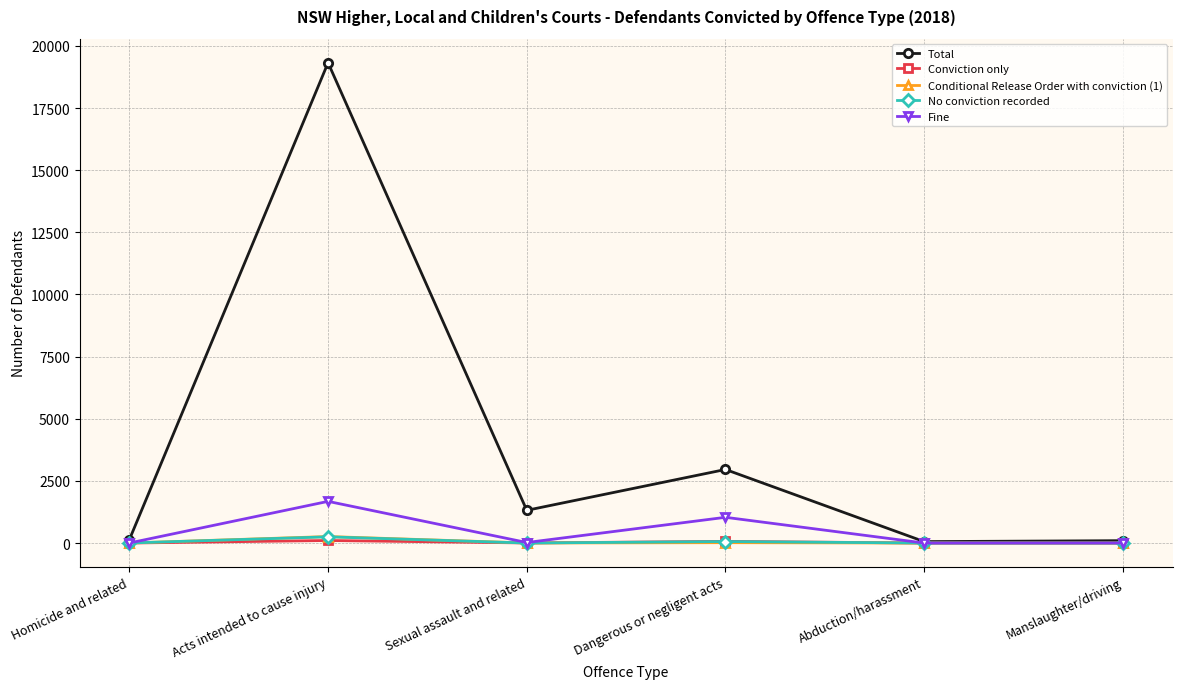

The value of No conviction recorded at Sexual assault and related is 0. True or false?

True